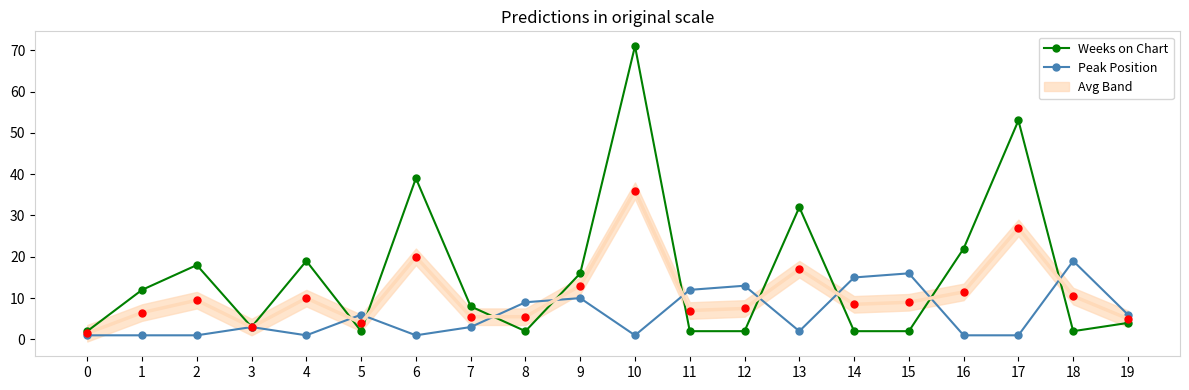

At how many categories does at least one series exceed 55?

1